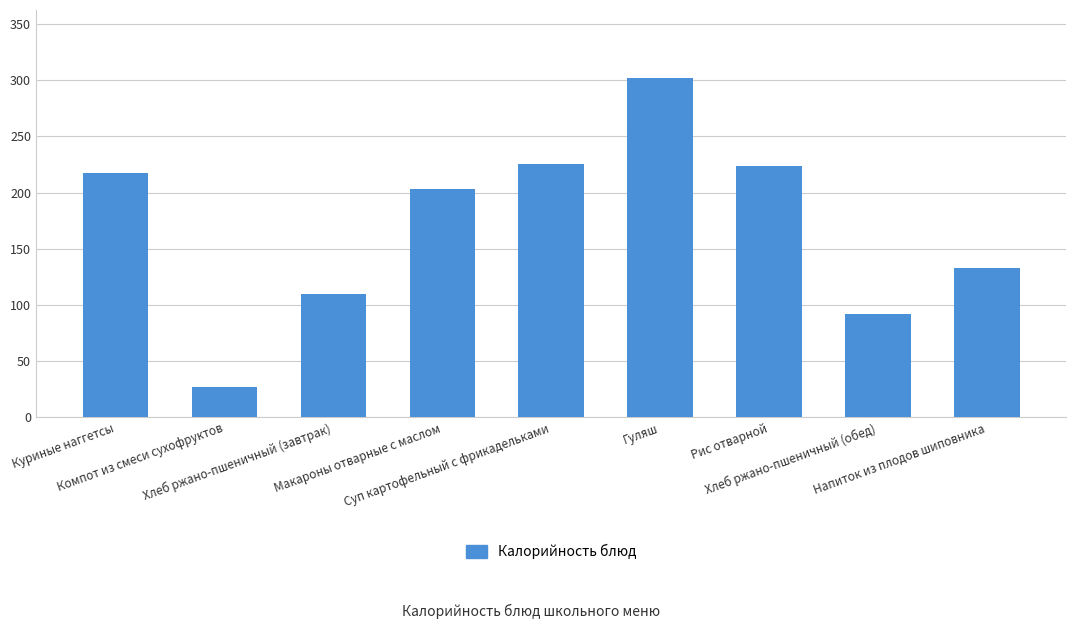

Reading right to left, transcribe all the data shown in this chart.

Напиток из плодов шиповника=132.5	Хлеб ржано-пшеничный (обед)=91.8	Рис отварной=223.5	Гуляш=302.0	Суп картофельный с фрикадельками=225.0	Макароны отварные с маслом=202.9	Хлеб ржано-пшеничный (завтрак)=110.1	Компот из смеси сухофруктов=27.1	Куриные наггетсы=217.1